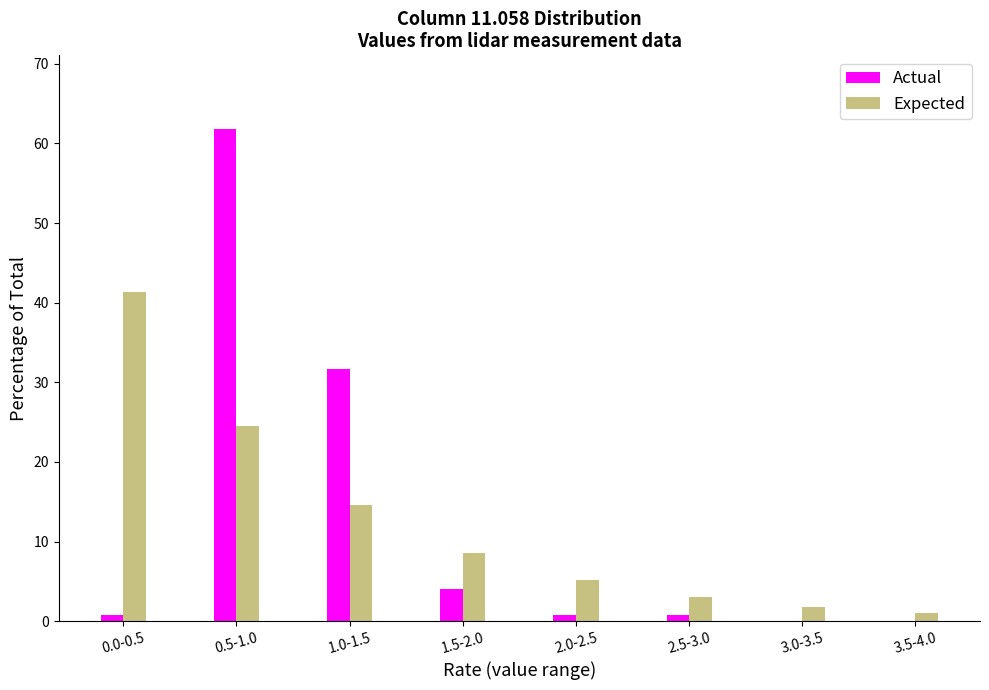

Reading left to right, what are all the values shown in this chart?

Actual: 0.0-0.5=0.8	0.5-1.0=61.8	1.0-1.5=31.7	1.5-2.0=4.1	2.0-2.5=0.8	2.5-3.0=0.8	3.0-3.5=0.0	3.5-4.0=0.0
Expected: 0.0-0.5=41.3	0.5-1.0=24.5	1.0-1.5=14.5	1.5-2.0=8.6	2.0-2.5=5.1	2.5-3.0=3.0	3.0-3.5=1.8	3.5-4.0=1.1